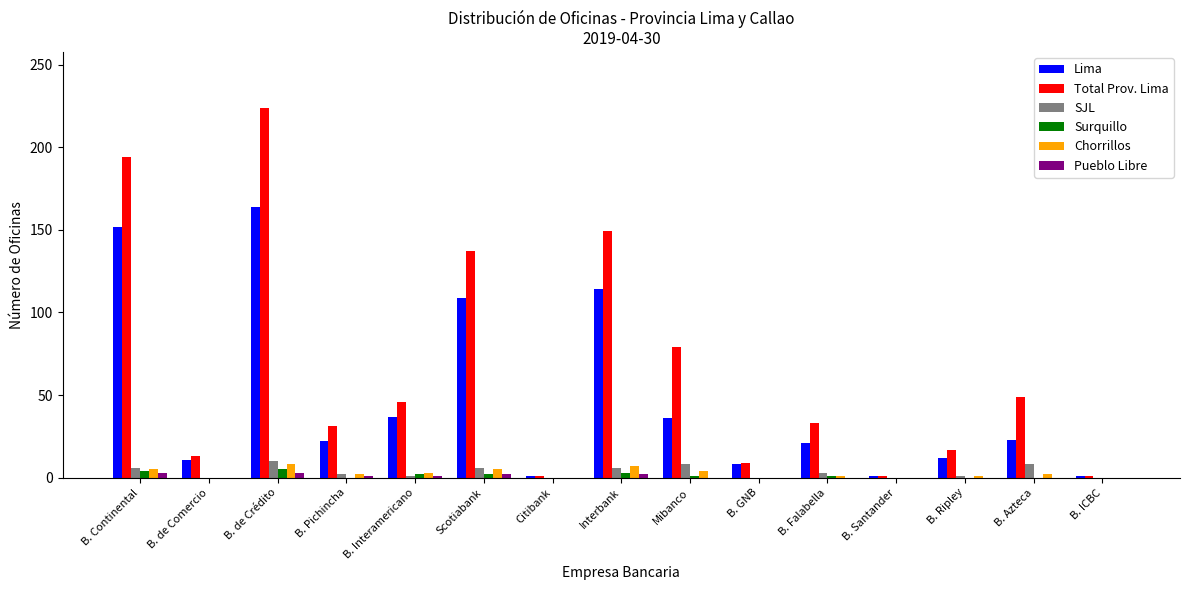

Which label corresponds to the largest value in the chart?

B. de Crédito